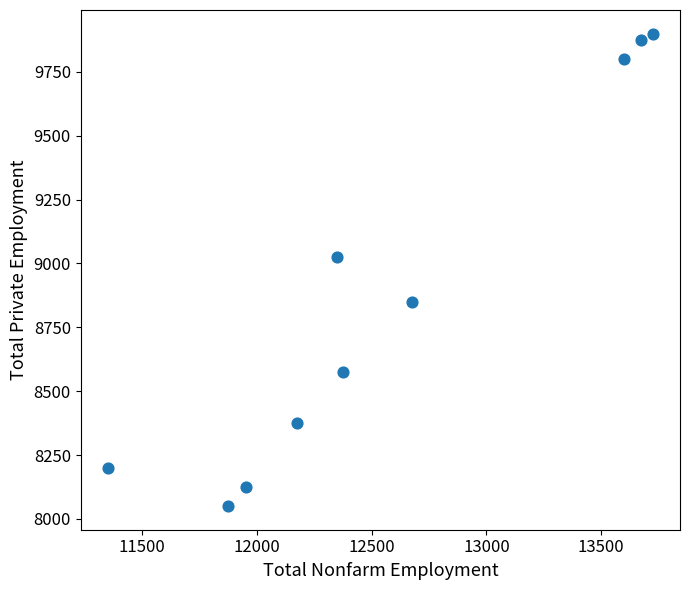

What Y value in the scatter plot is closest to 8975?

9025